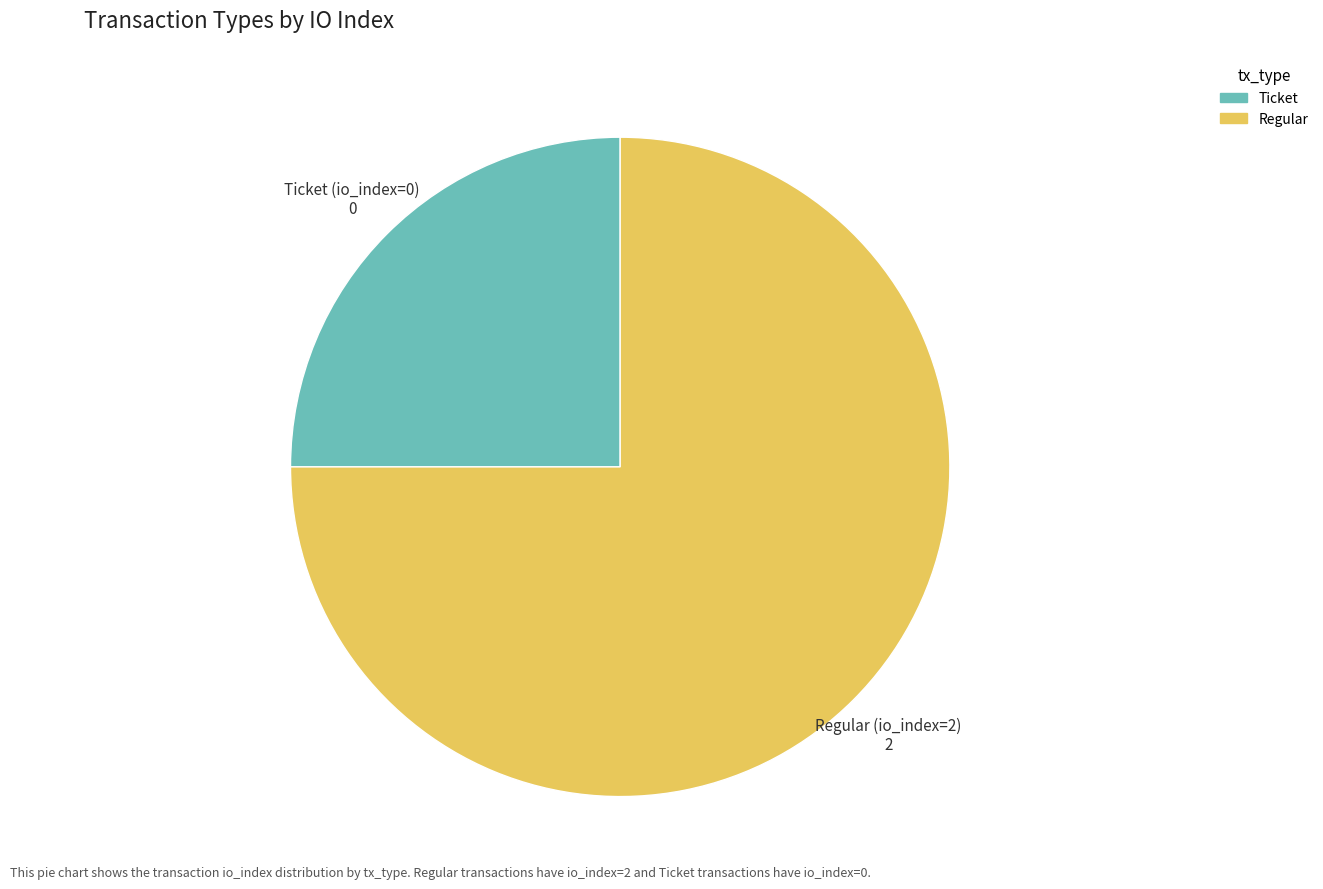

Is there a majority slice in this chart?

Yes